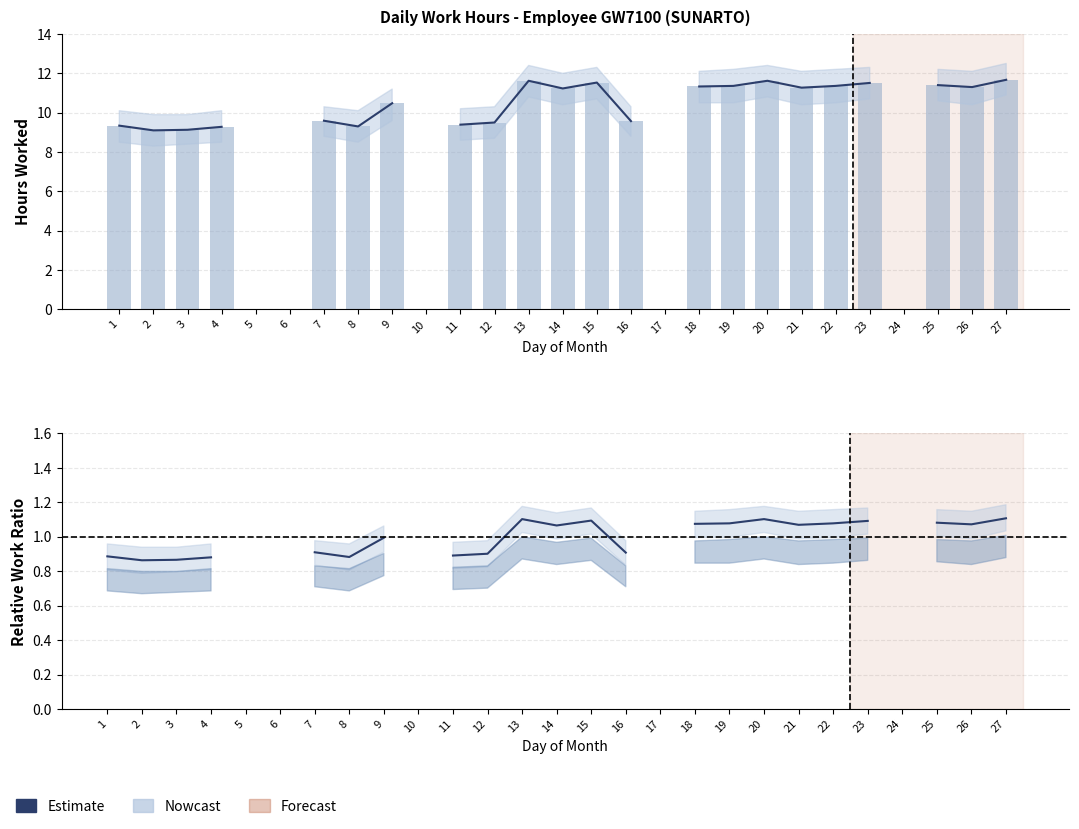

What is the difference between the Low Hours values at 14 and 1?

1.9